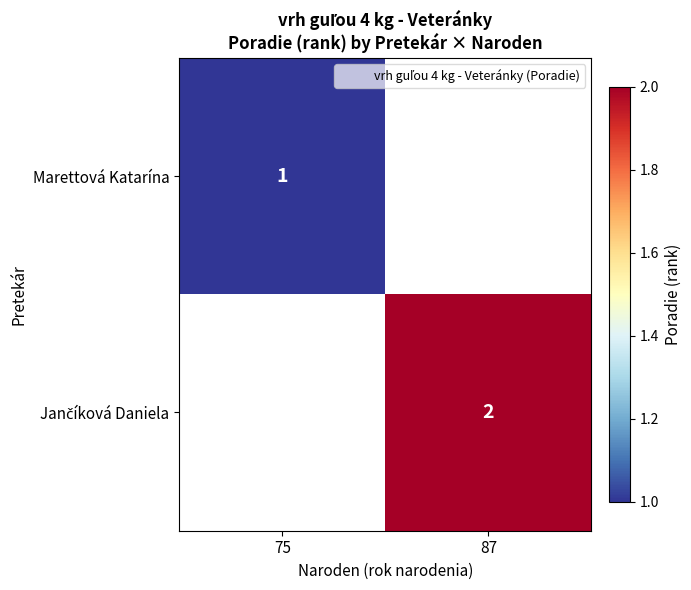

Rank the series by their maximum value, from lowest to highest.

Marettová Katarína, Jančíková Daniela